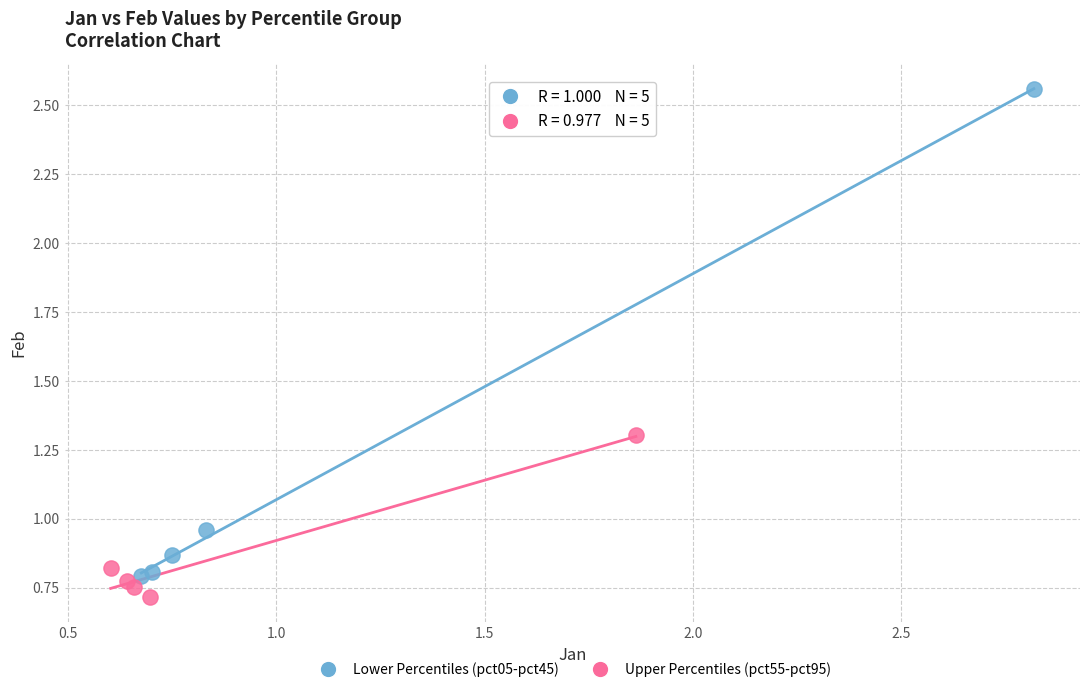

Which series has the widest spread of Y values?

Lower Percentiles (pct05-pct45)